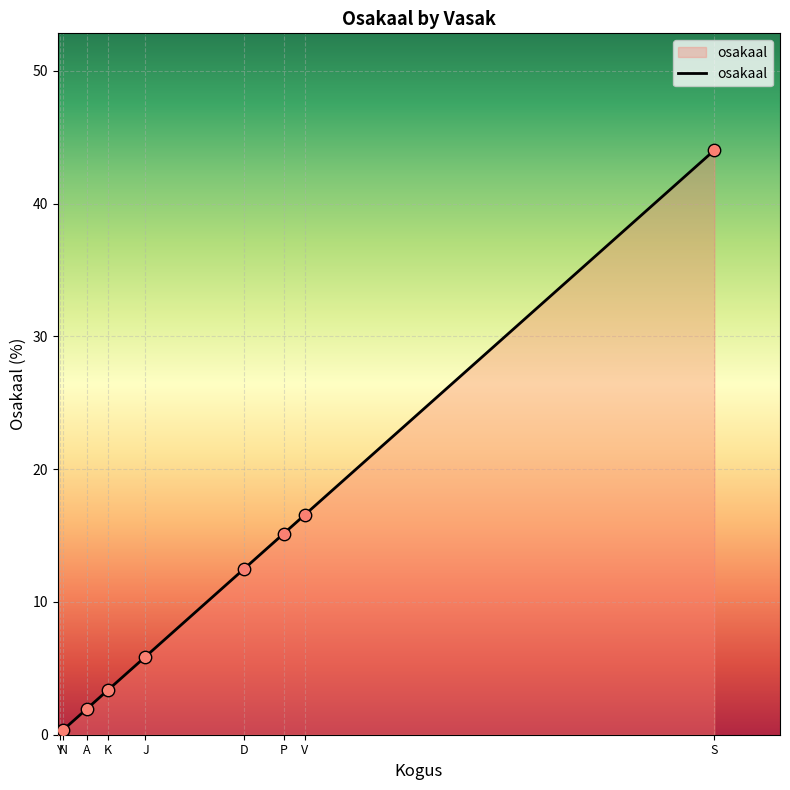

Which has a higher value, A or K?

K